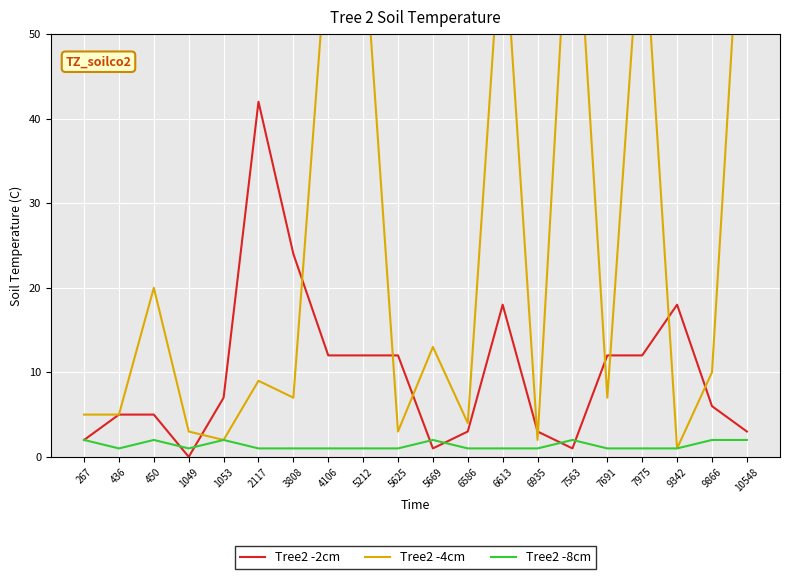

What is the average value of the Tree2 -8cm series?

1